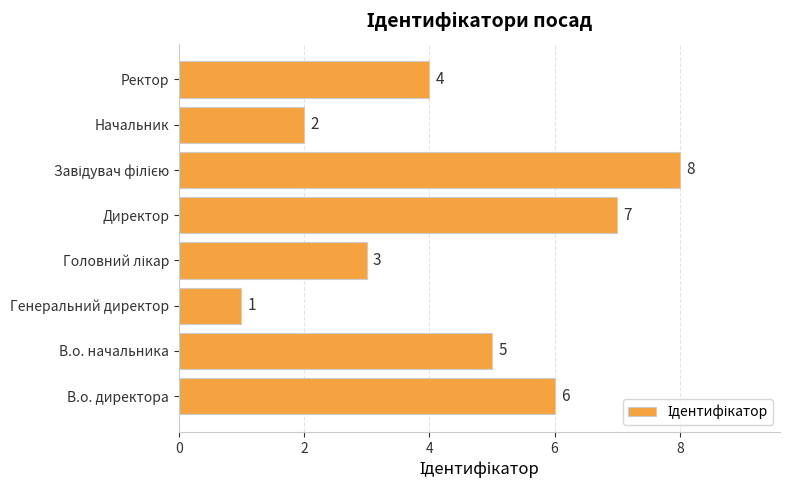

What is the maximum value shown in the chart?

8